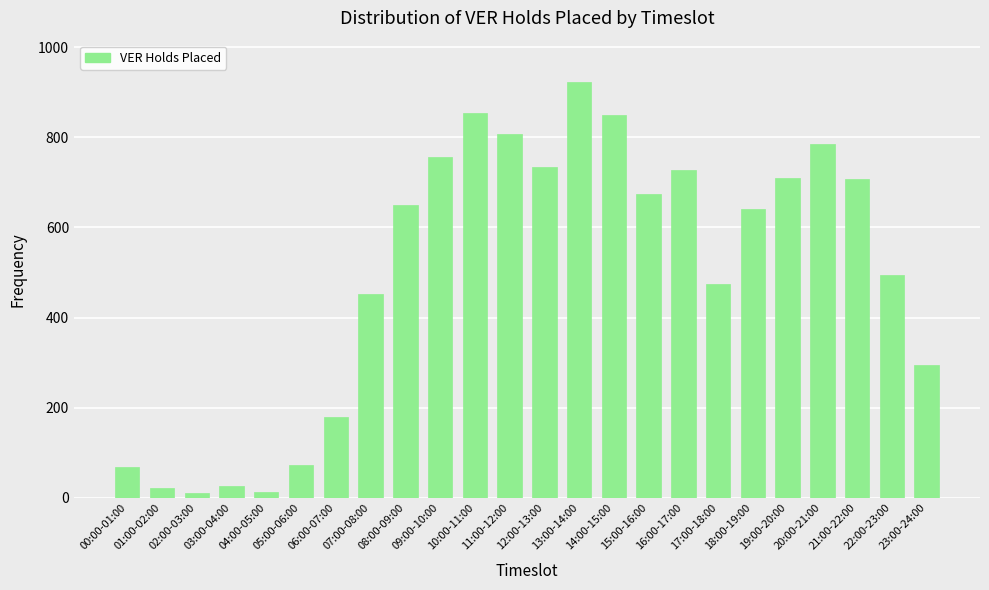

True or false: the data shows 495 at 22:00-23:00.

True